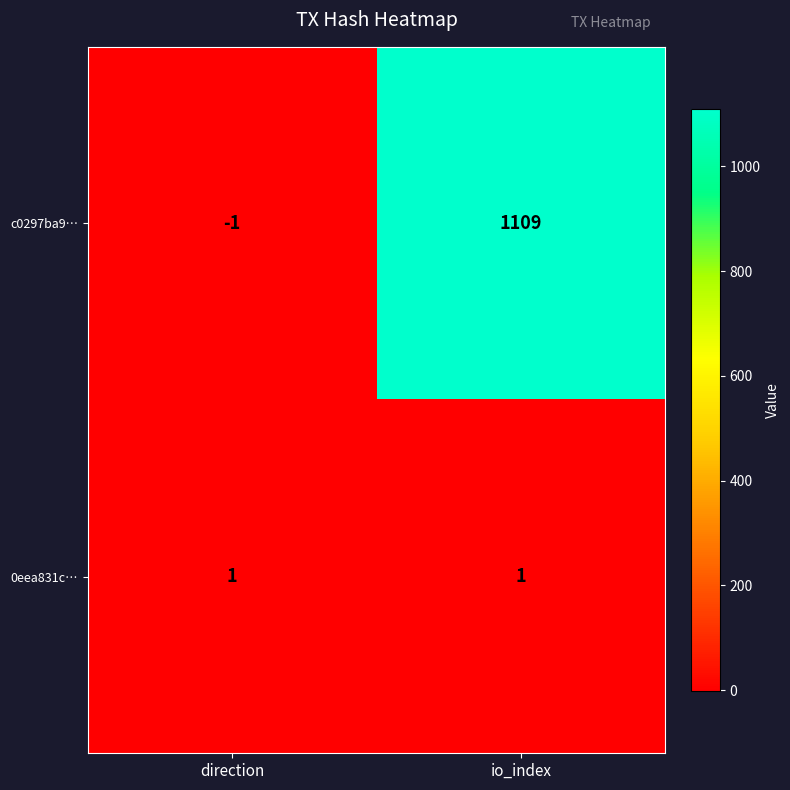

At which label is c0297ba9… closest to 554?

direction